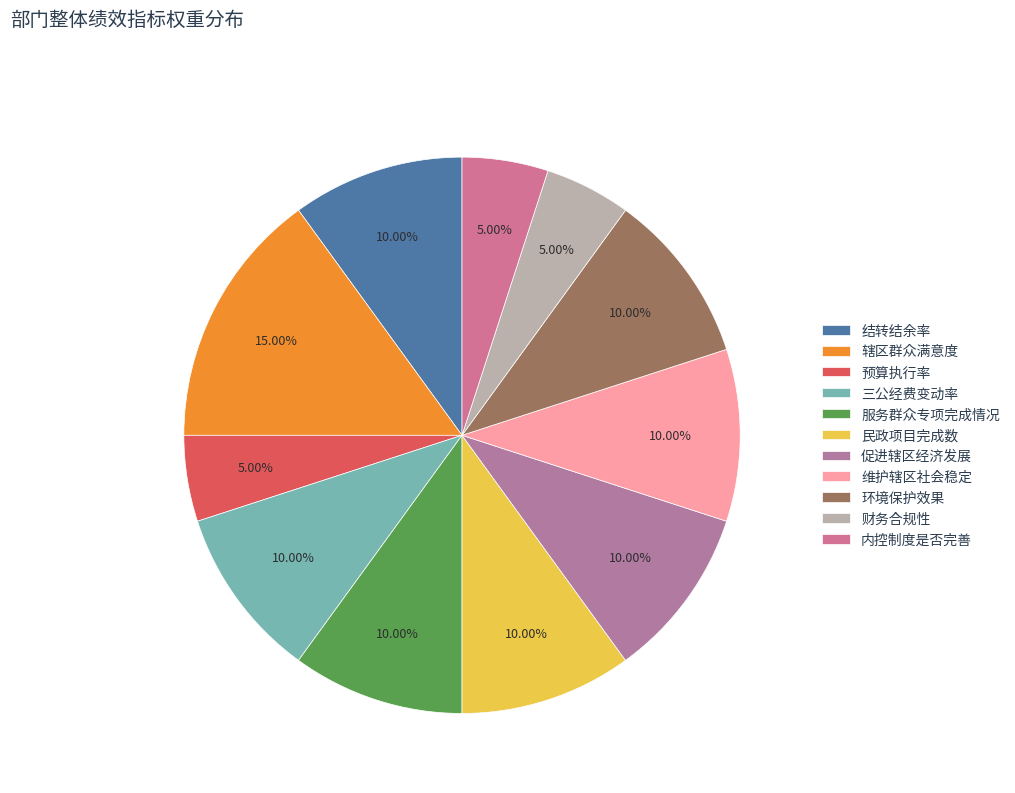

The 服务群众专项完成情况 slice represents 20% of the pie. True or false?

False